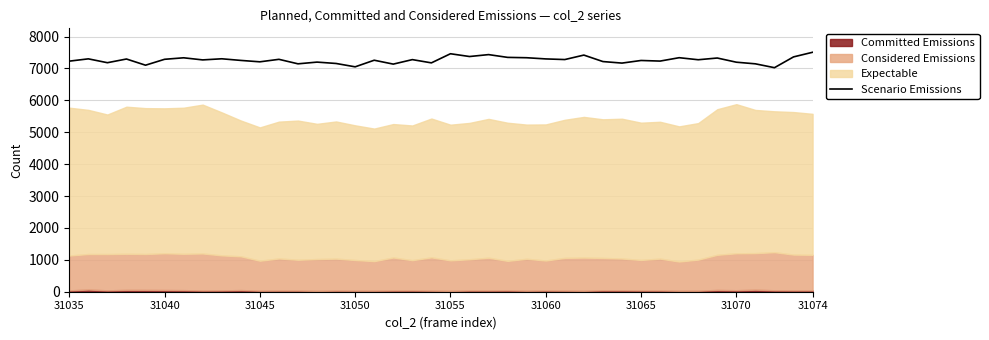

What is the lowest value of the Scenario Emissions series?

7023